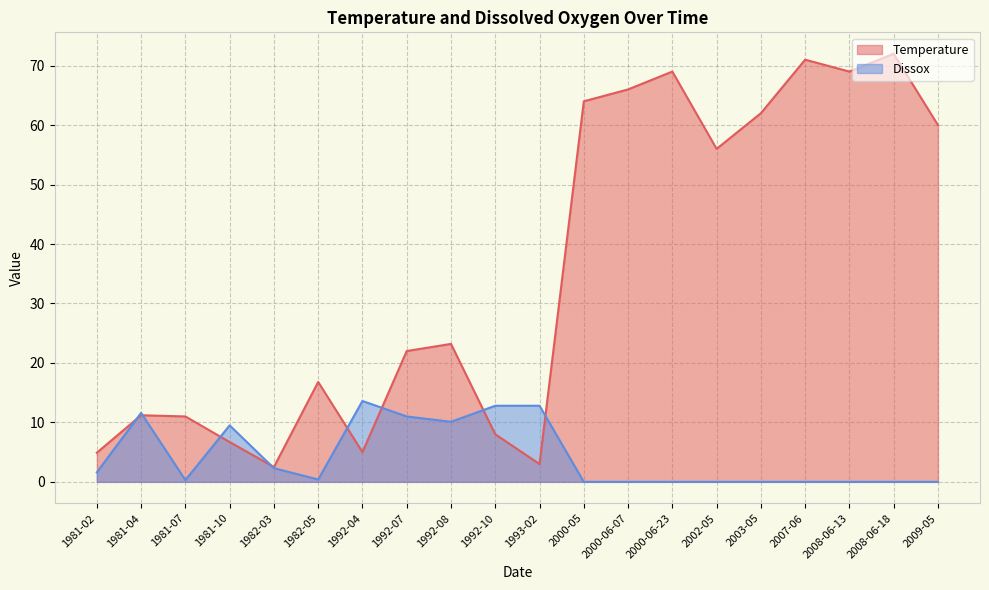

At which category does Dissox reach its first local valley?

1981-07